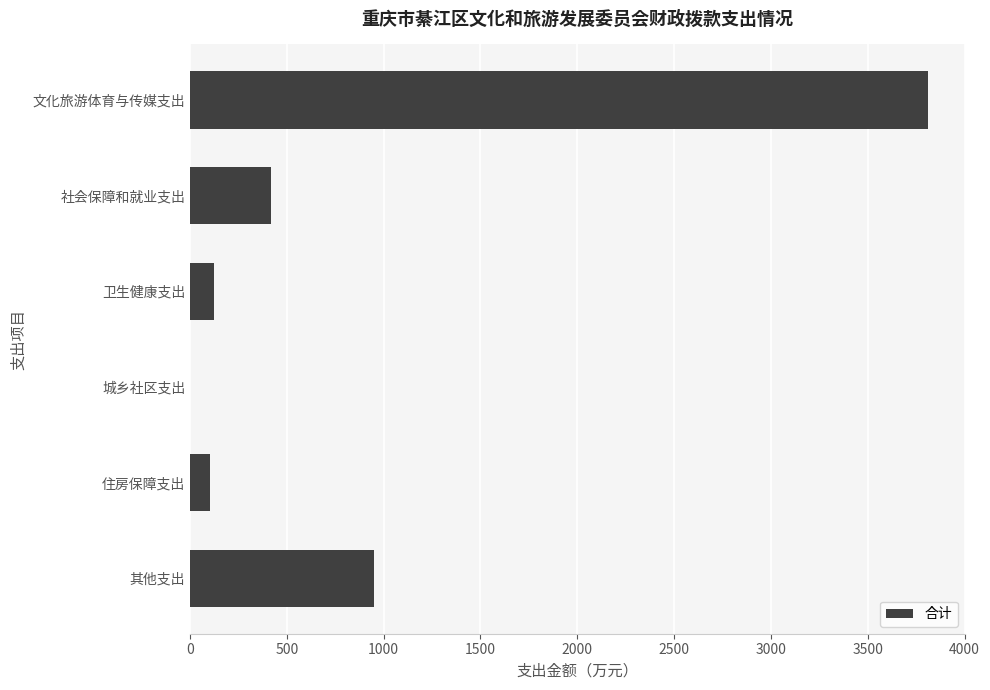

True or false: the data shows 3810.8 at 文化旅游体育与传媒支出.

True